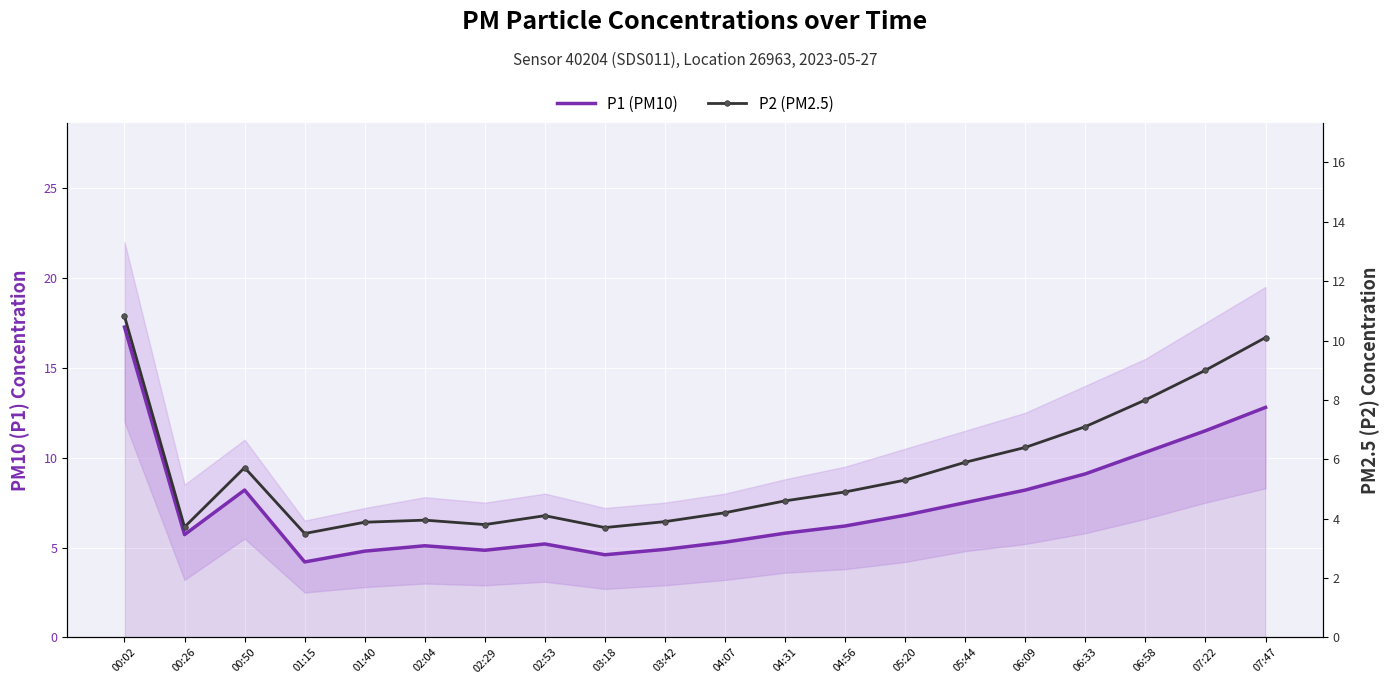

Where is the first local maximum for P1 (PM10)?

00:50